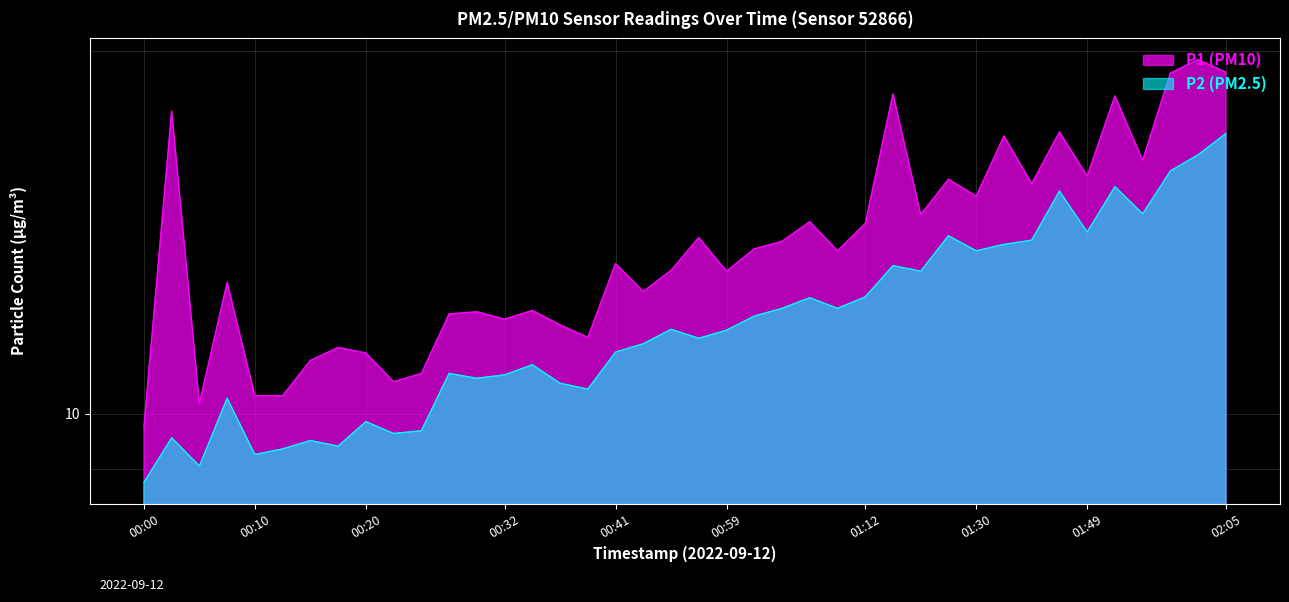

What is the difference between the maximum and minimum values in the P2 series?

8.3